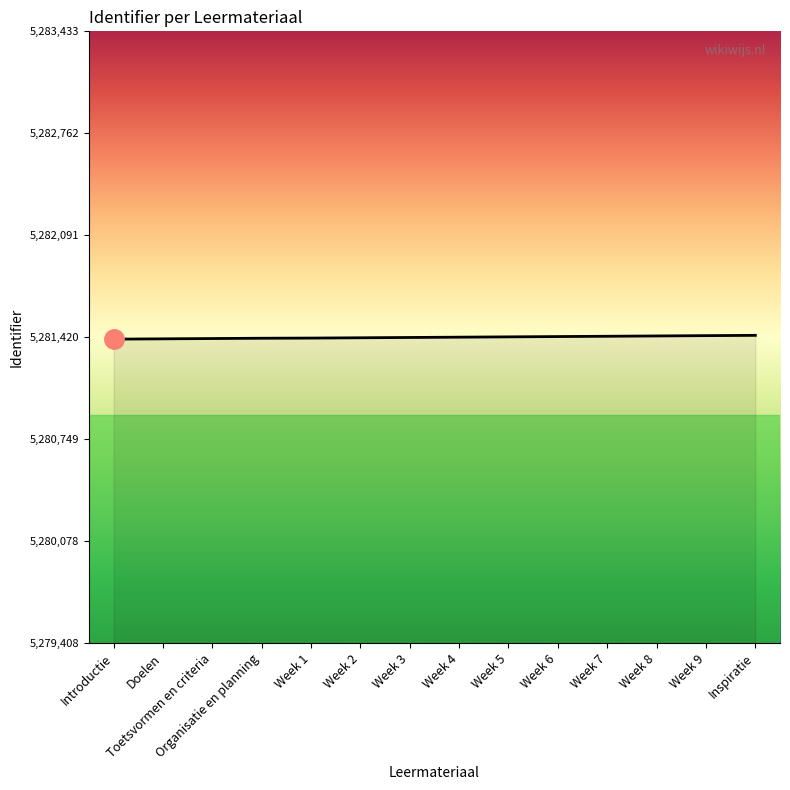

What is the ratio of the value at Organisatie en planning to the value at Week 7?

1.0